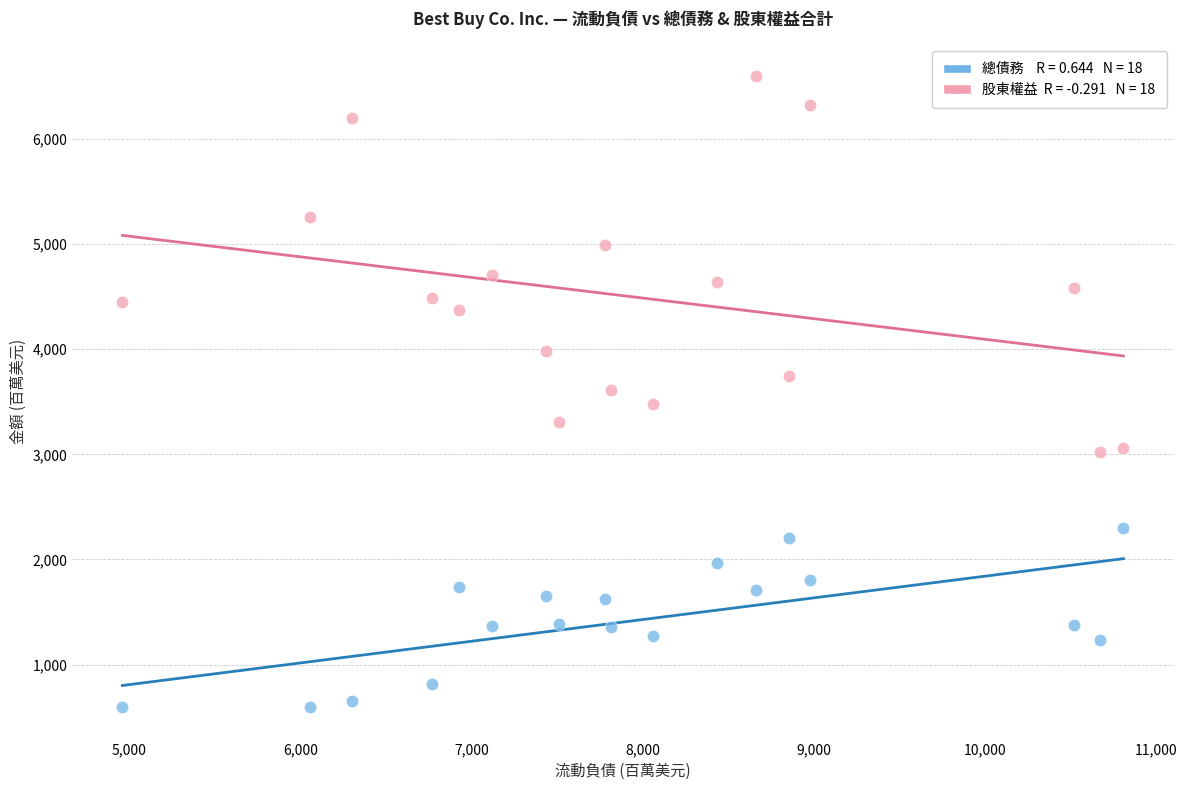

How many points are shown in the scatter plot?

36